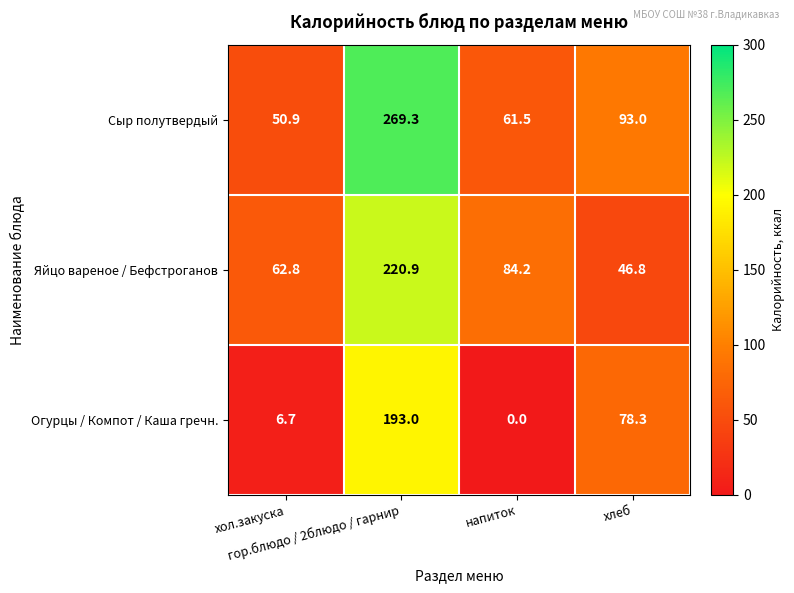

List the series in order of their overall mean, highest first.

Сыр полутвердый, Яйцо вареное / Бефстроганов, Огурцы / Компот / Каша гречн.